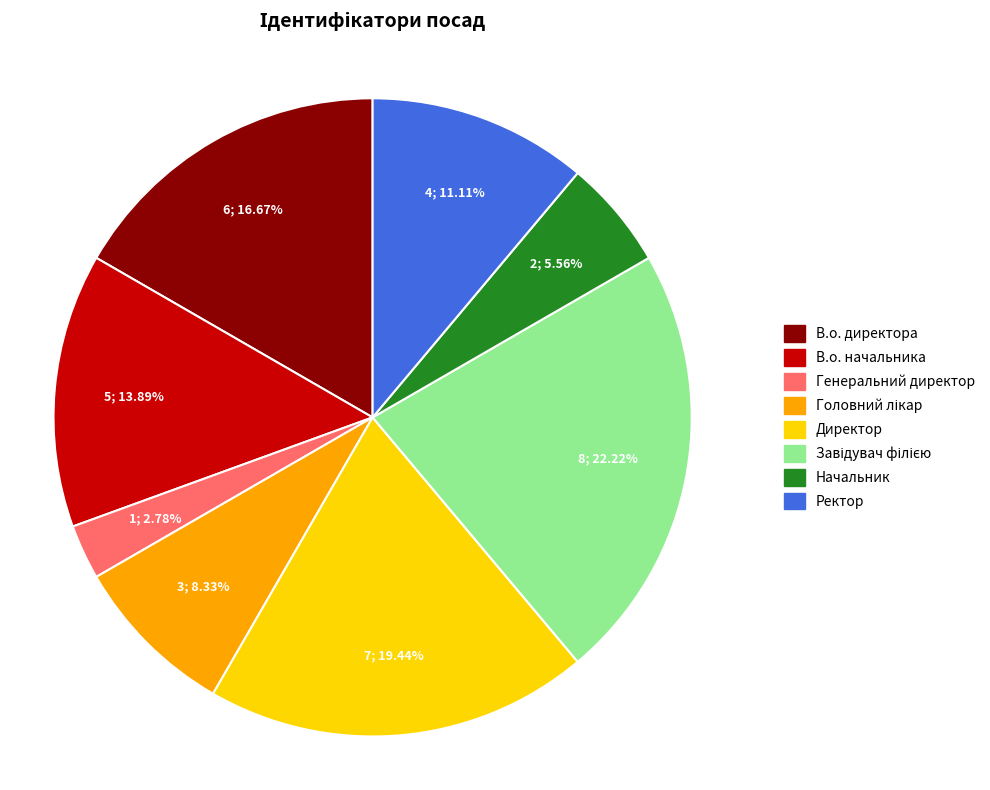

Is there any slice that represents more than half of the pie?

No